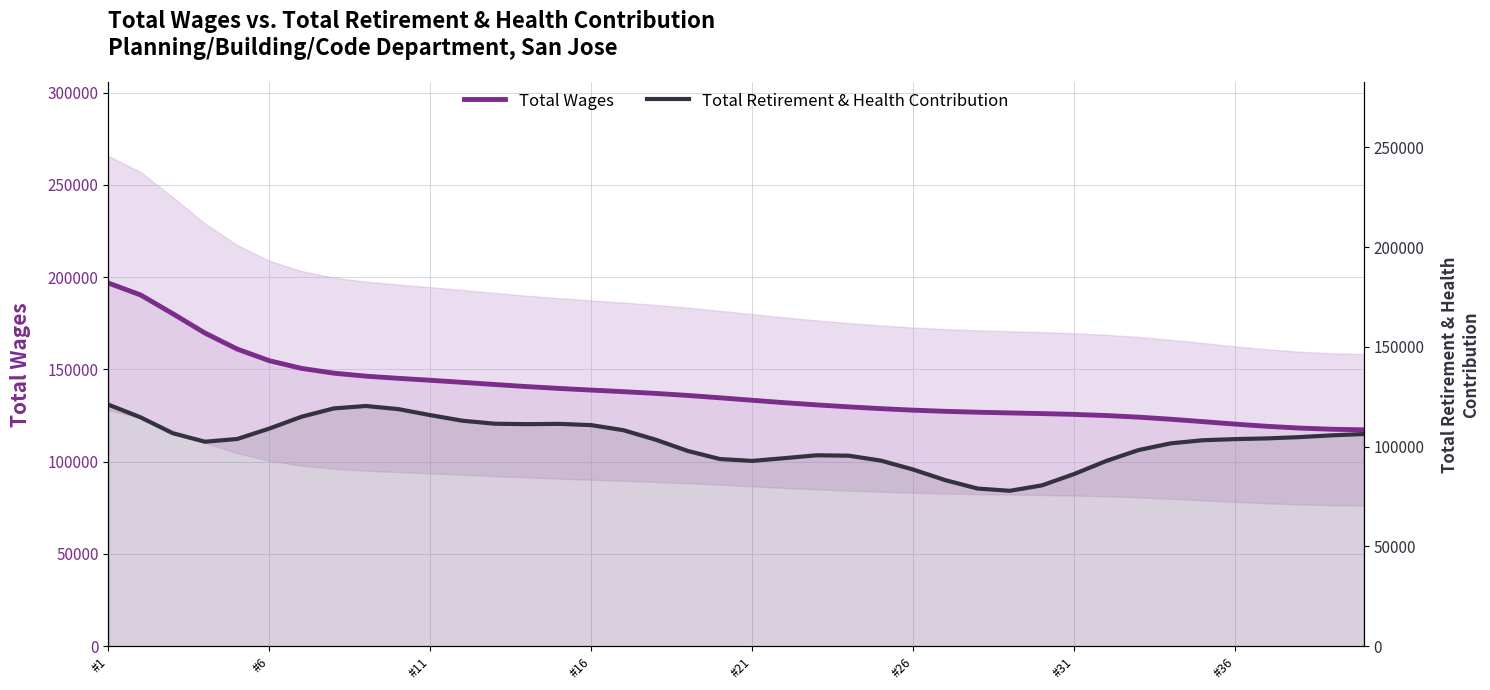

What is the greatest value displayed?

196856.8